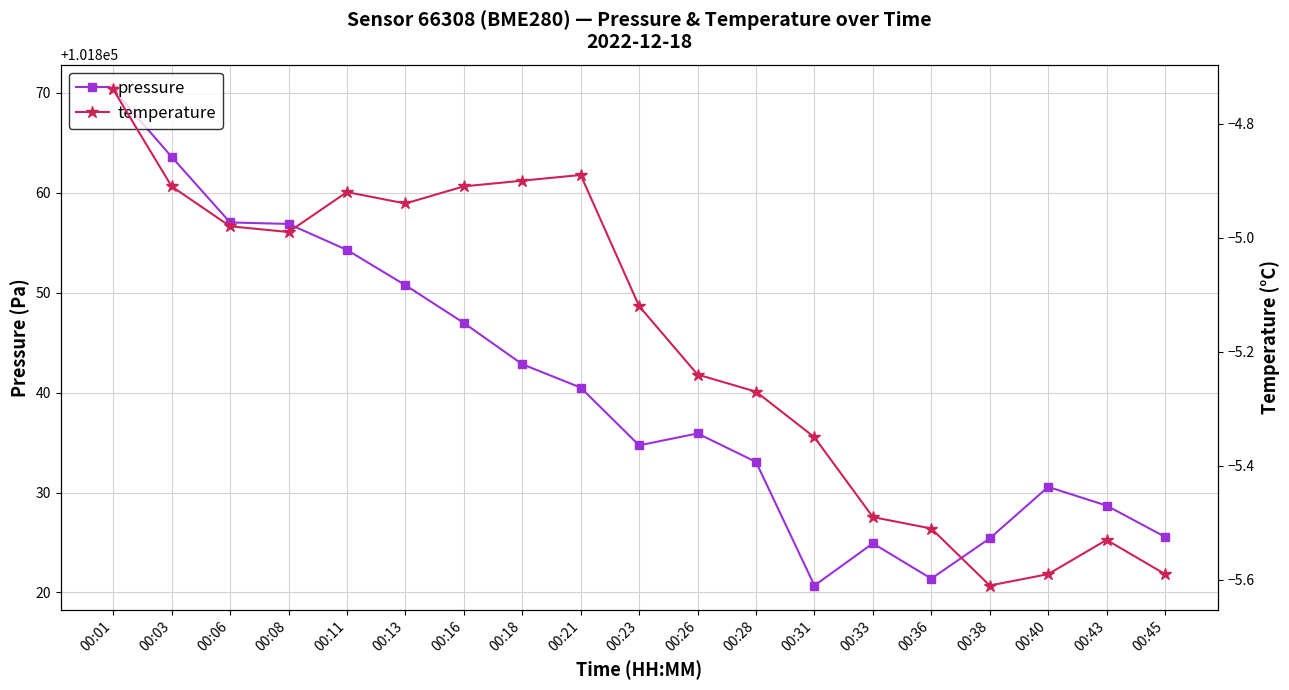

Reading left to right, list all the values displayed in this chart.

pressure: 00:01=101870.3	00:03=101863.6	00:06=101857.0	00:08=101856.9	00:11=101854.3	00:13=101850.8	00:16=101847.0	00:18=101842.8	00:21=101840.5	00:23=101834.7	00:26=101835.9	00:28=101833.1	00:31=101820.7	00:33=101824.9	00:36=101821.4	00:38=101825.4	00:40=101830.6	00:43=101828.7	00:45=101825.6
temperature: 00:01=-4.7	00:03=-4.9	00:06=-5.0	00:08=-5.0	00:11=-4.9	00:13=-4.9	00:16=-4.9	00:18=-4.9	00:21=-4.9	00:23=-5.1	00:26=-5.2	00:28=-5.3	00:31=-5.3	00:33=-5.5	00:36=-5.5	00:38=-5.6	00:40=-5.6	00:43=-5.5	00:45=-5.6